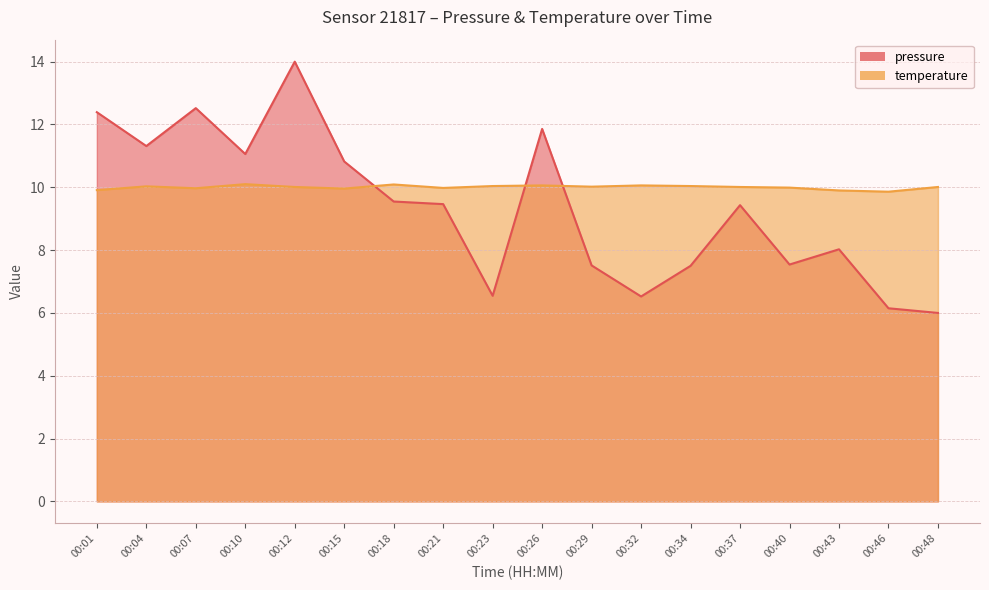

True or false: temperature and pressure cross at least once.

True